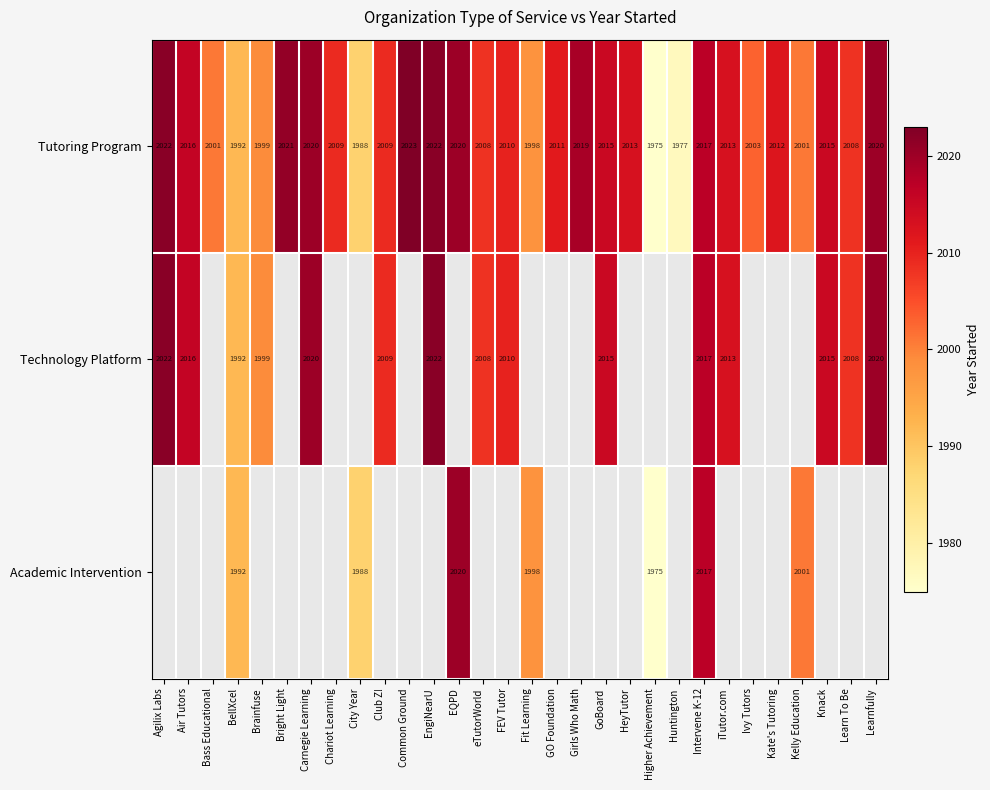

Where is Tutoring Program nearest to the value 1999?

Brainfuse